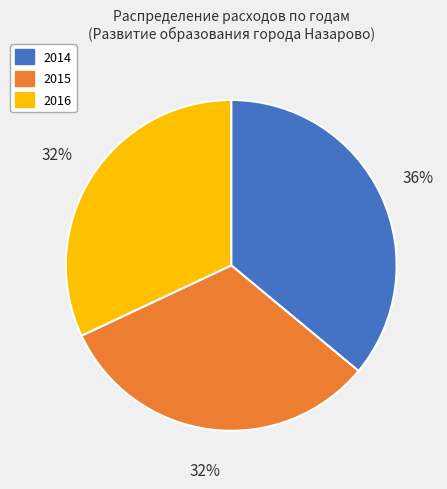

Is 2015 the majority of the pie?

No